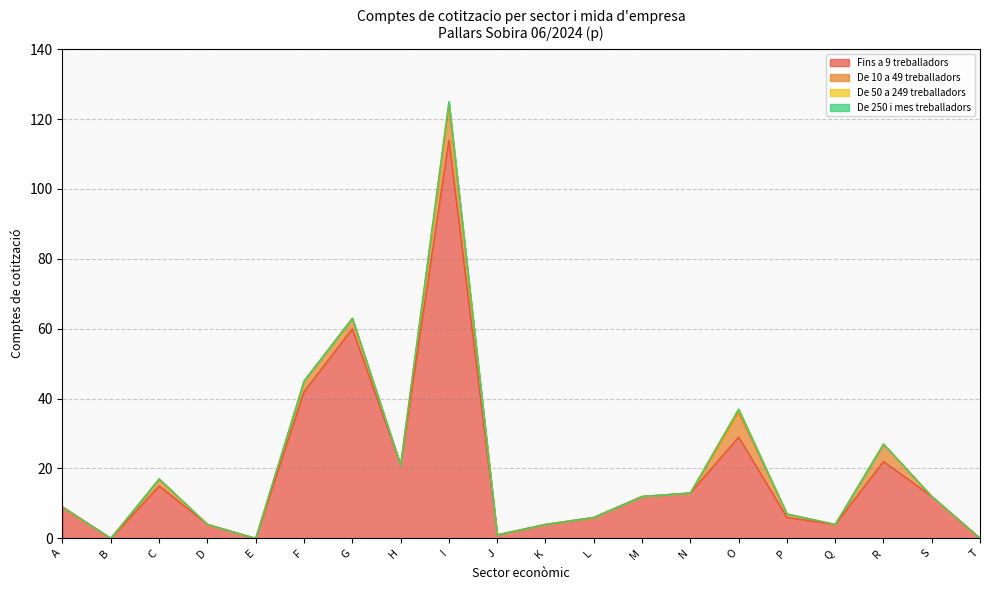

True or false: De 10 a 49 treballadors has a value of 17 at I.

False